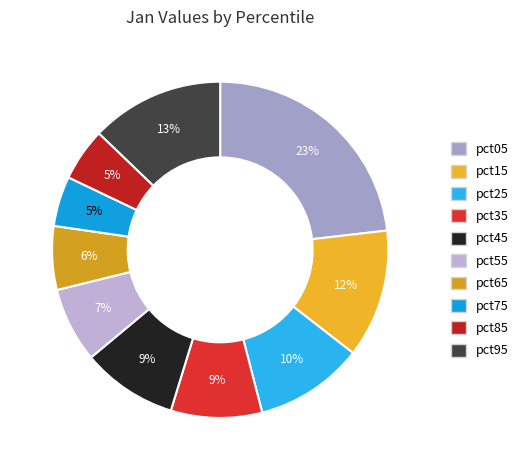

Is there a majority slice in this chart?

No